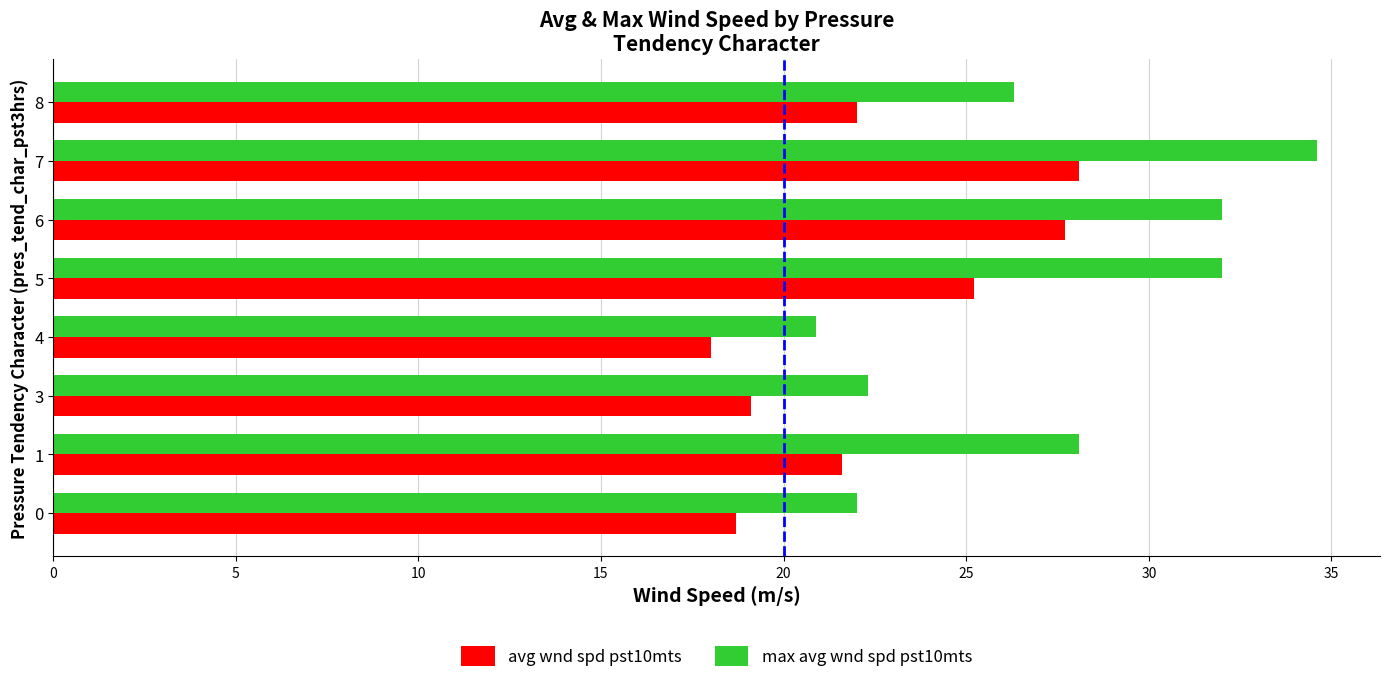

What is the difference between the maximum and minimum values in the max avg wnd spd pst10mts series?

13.7